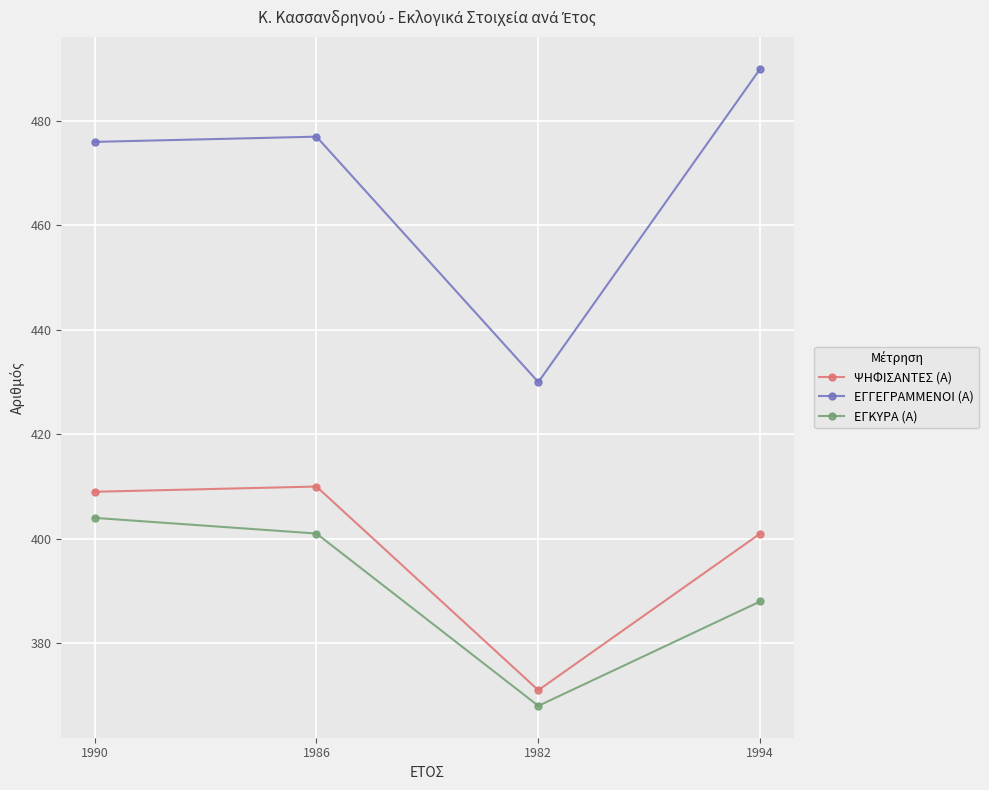

How many categories are shown in the chart?

4